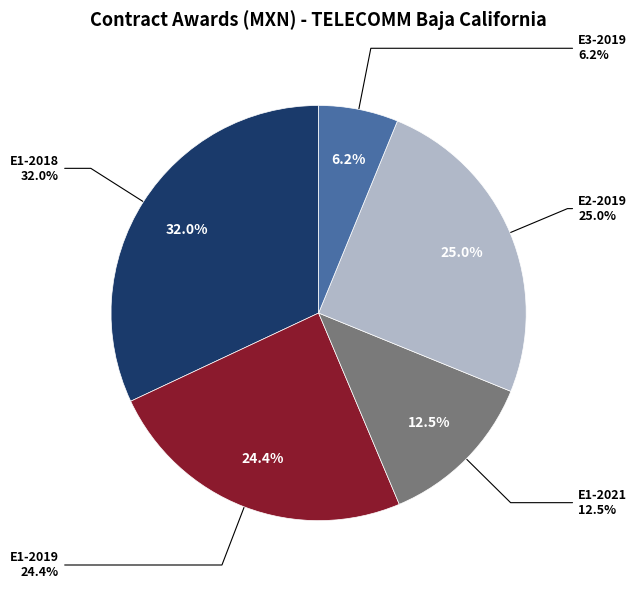

Is AA-009KCZ017-E1-2018 the majority of the pie?

No